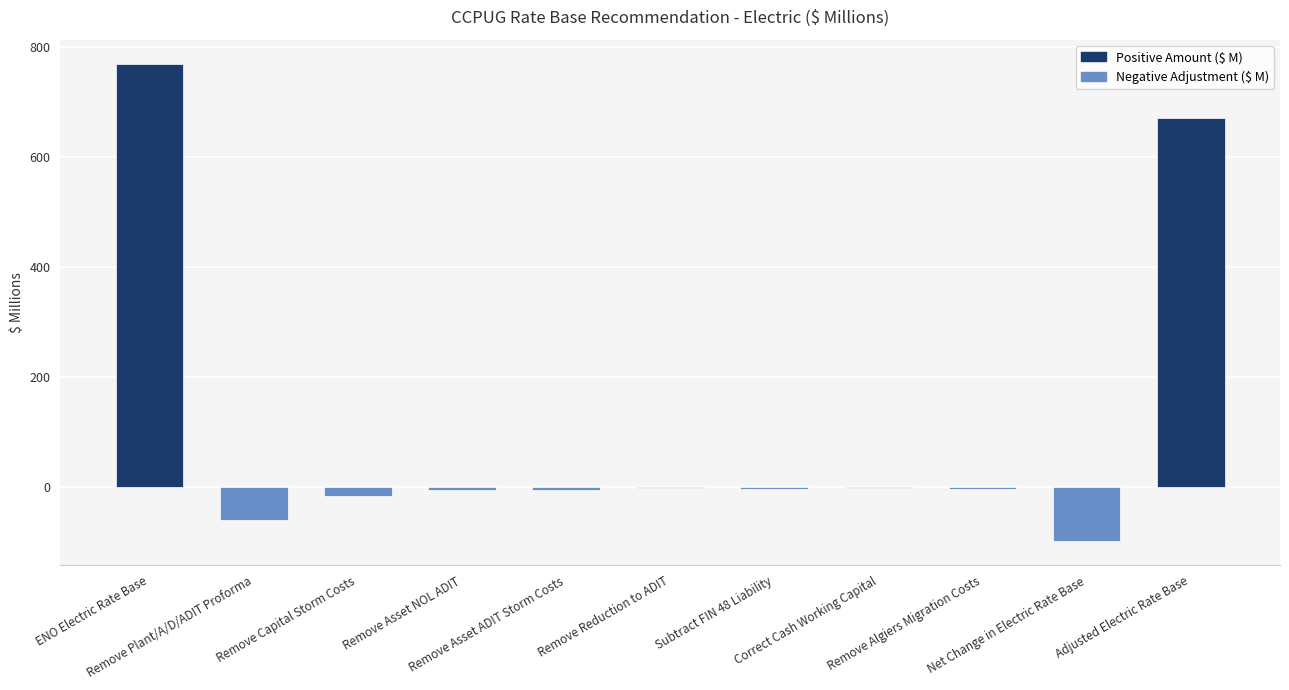

What is the maximum value shown in the chart?

769.3